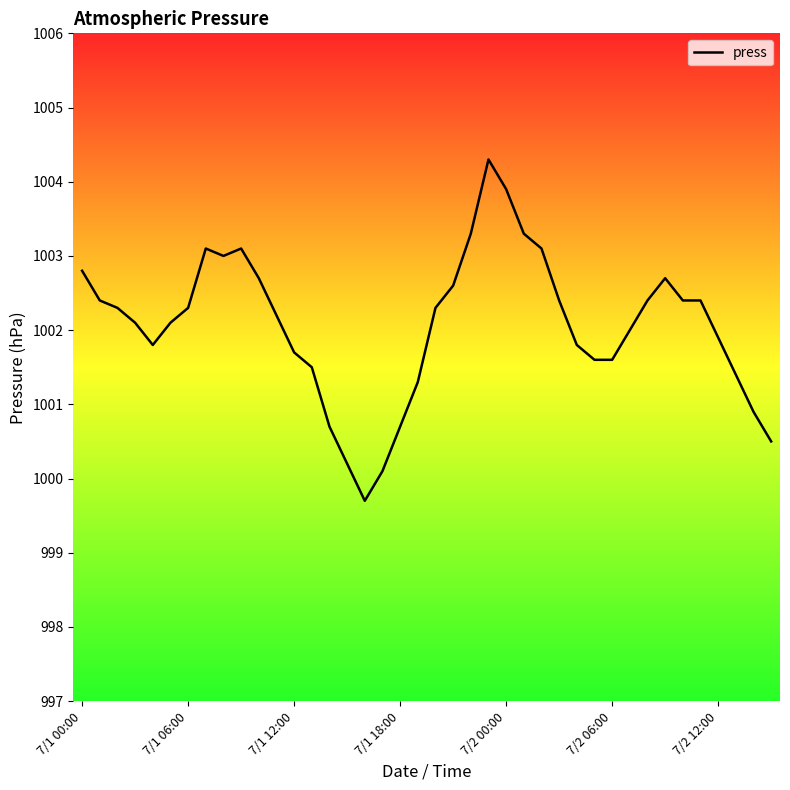

What is the greatest value displayed?

1004.3